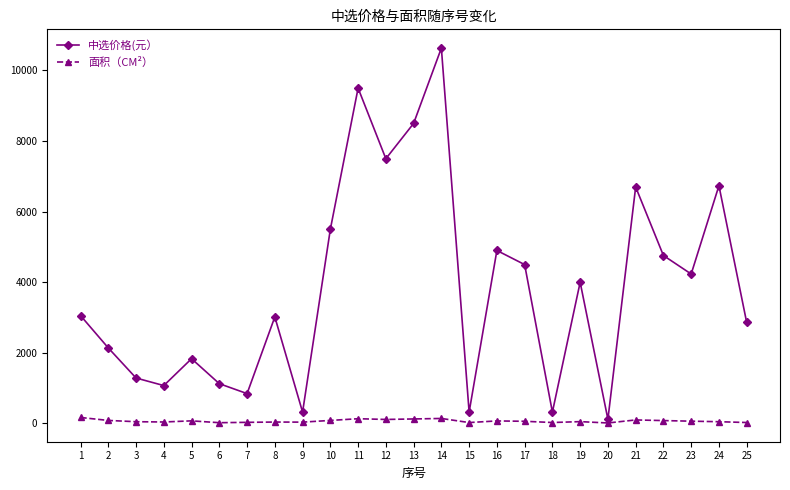

Which series has the largest total across all categories?

中选价格(元）